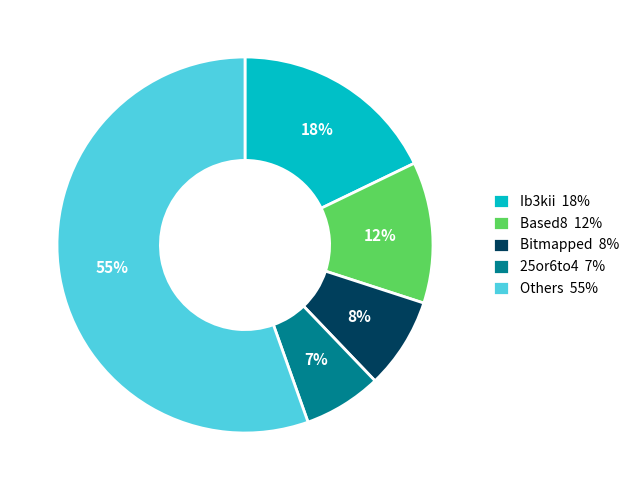

Combined, do Ib3kii 18% and Others 55% account for over 50%?

Yes